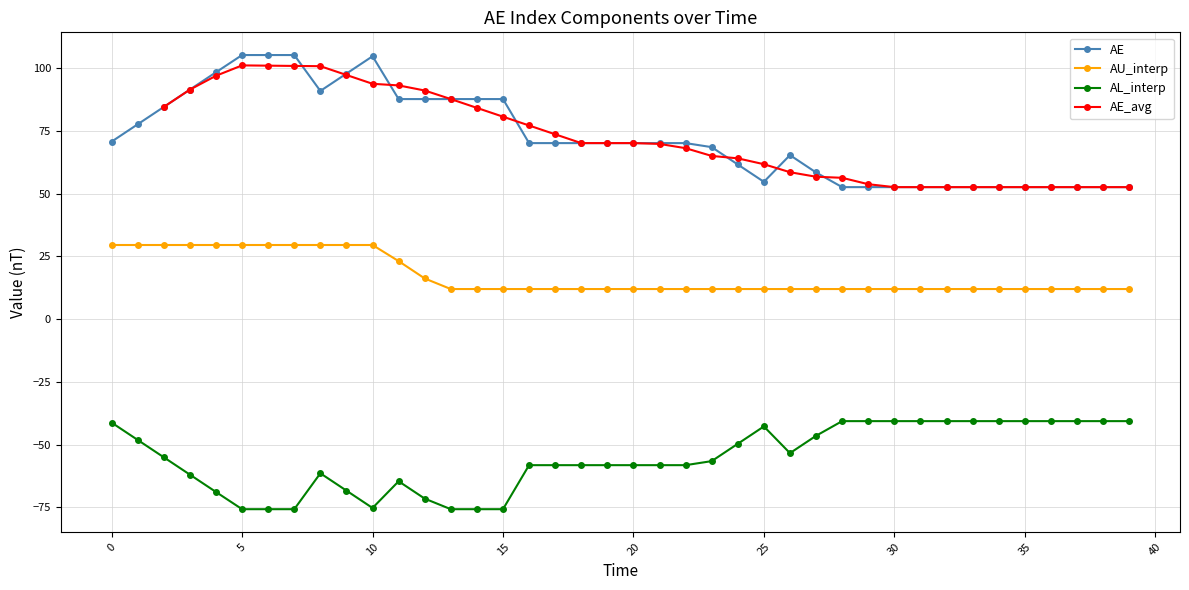

What is the value of the AL_interp point at the 10th from the left?

-68.3